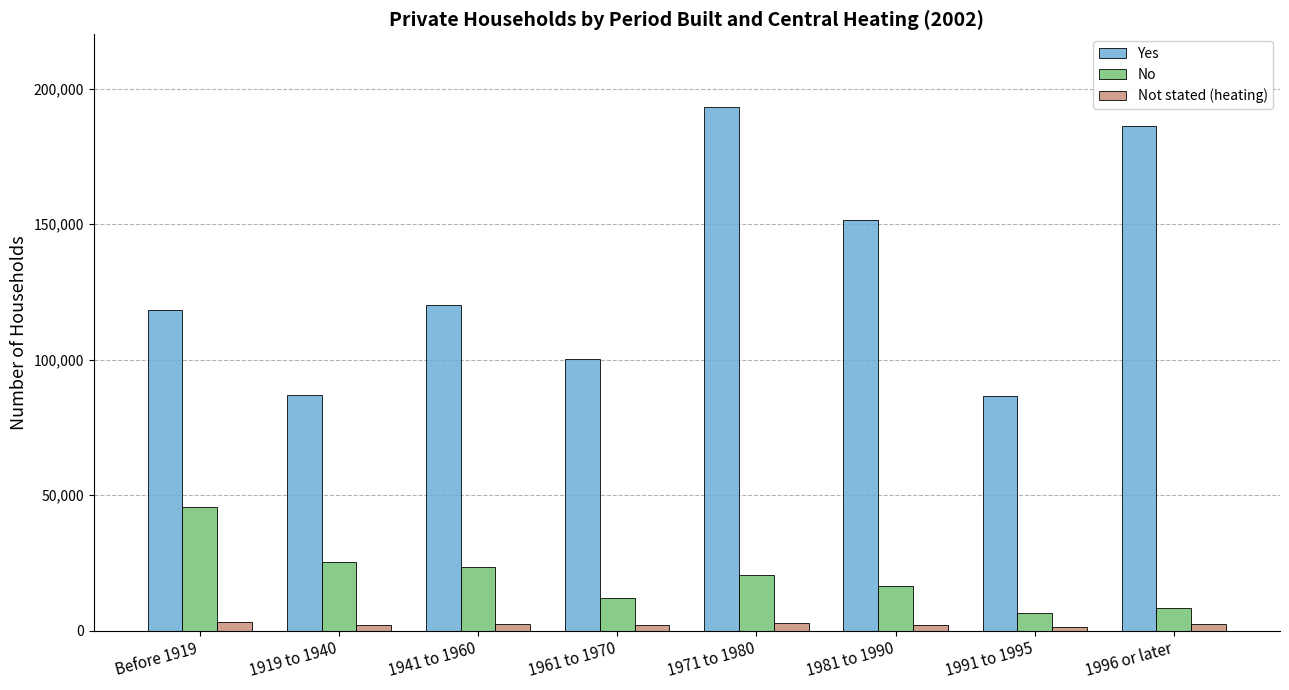

What are all the series names shown in the legend?

Yes, No, Not stated (heating)